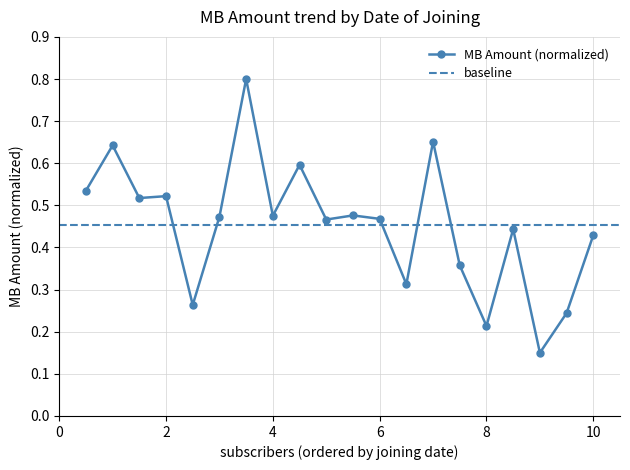

What is the maximum value for MB Amount (normalized)?

0.8